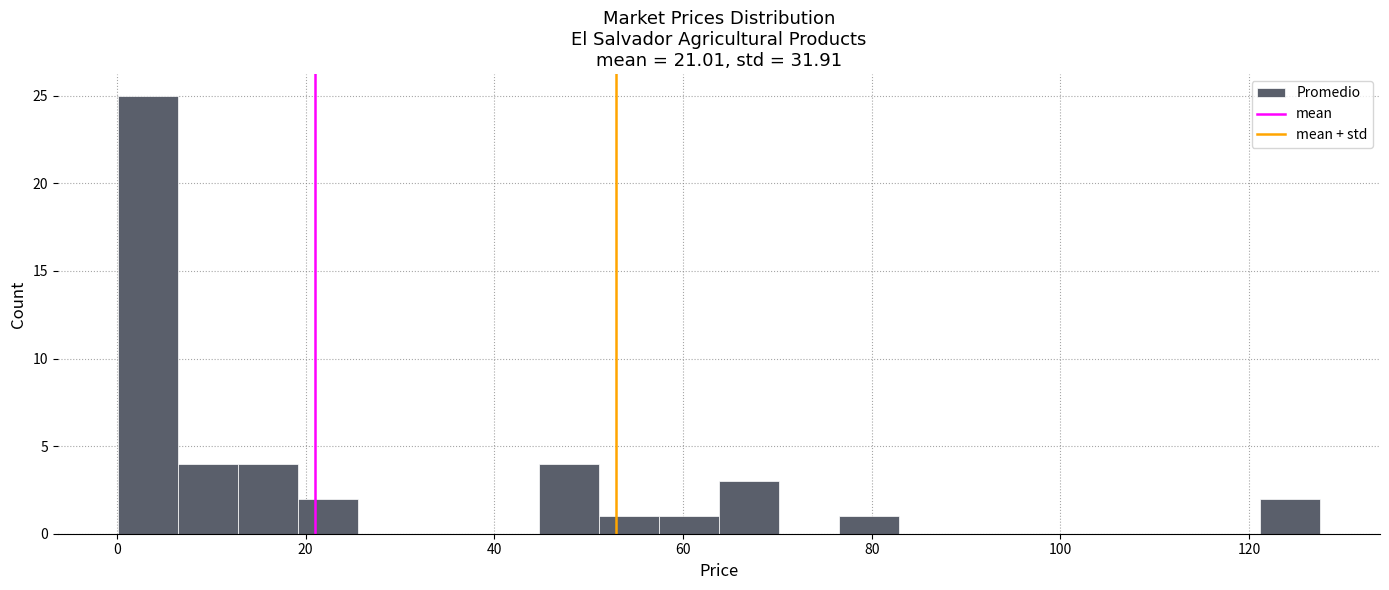

Around what value on the x-axis is the tallest bar? Give the approximate position of its centre, as read against the axis.

4